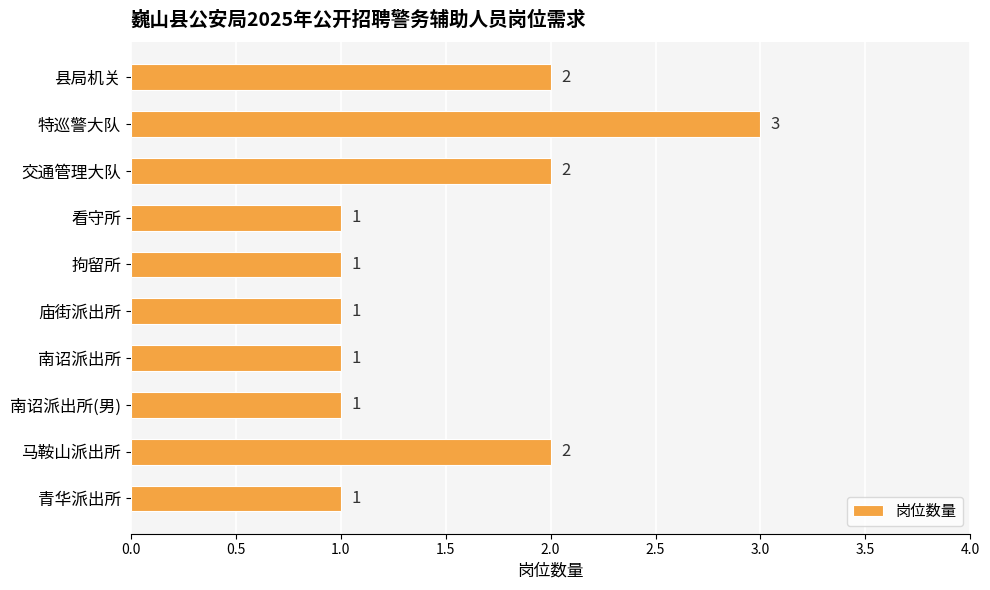

What is the ratio of the value at 县局机关 to the value at 拘留所?

2.0